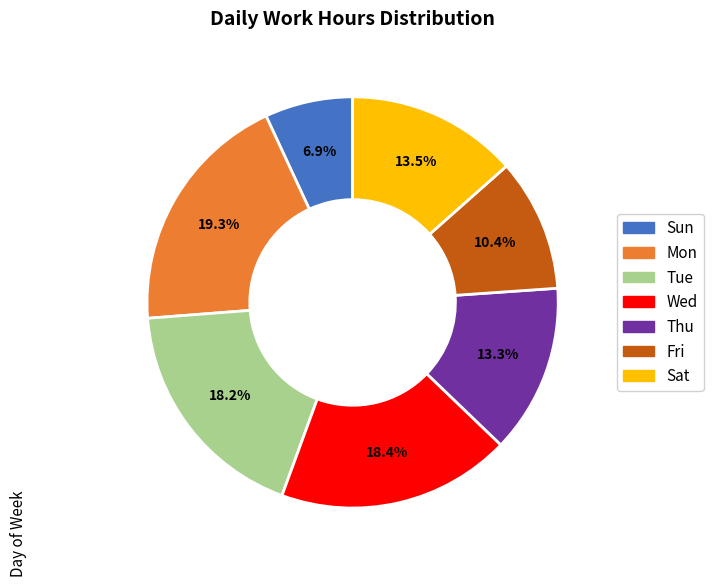

Is there a majority slice in this chart?

No